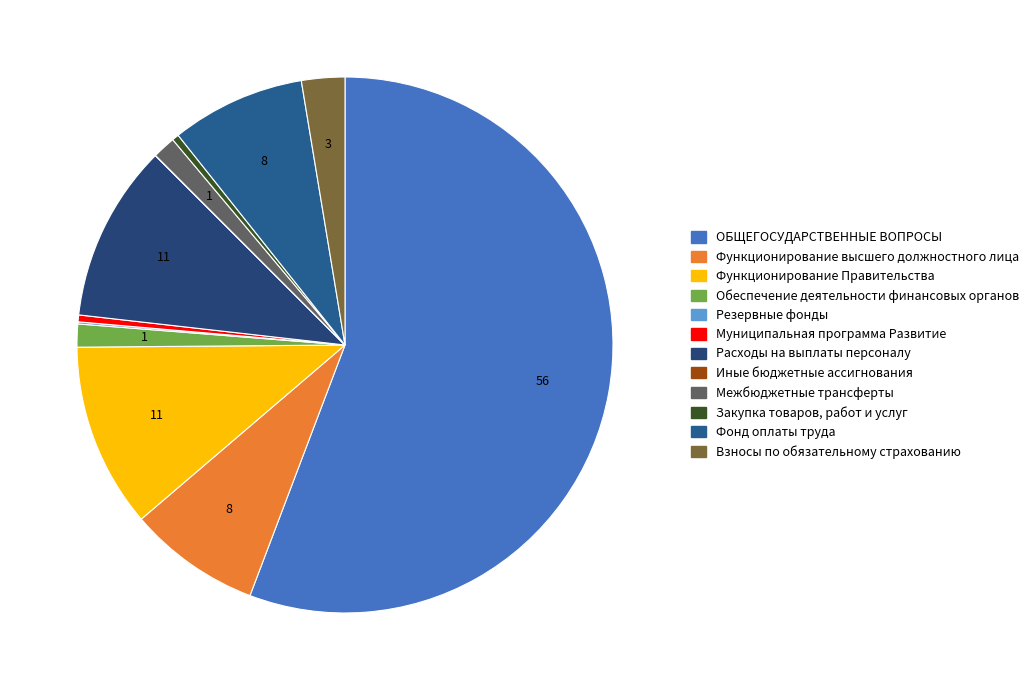

What portion of the pie excludes Функционирование высшего должностного лица?

92.0%